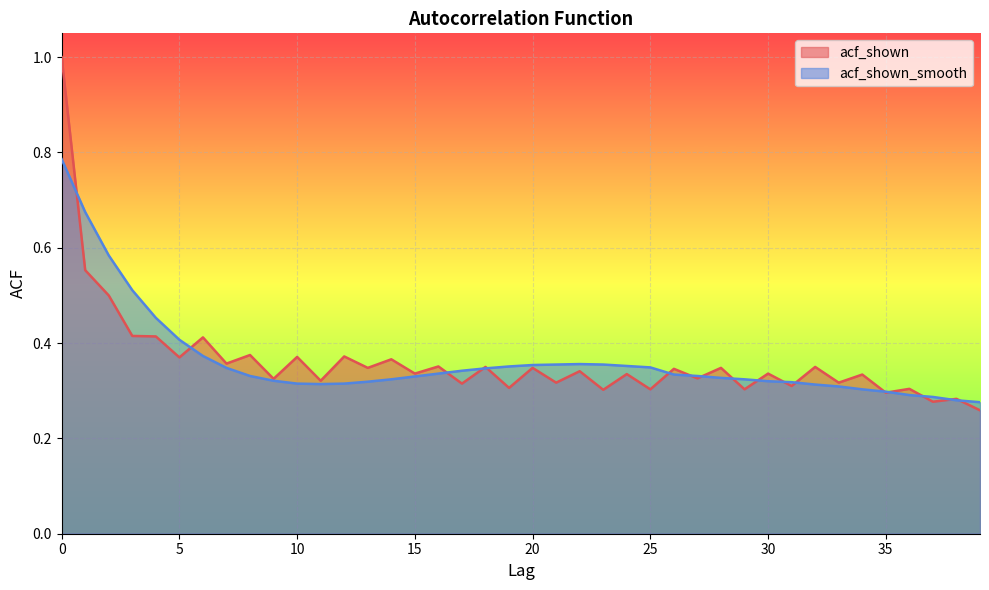

True or false: acf_shown_smooth and acf_shown intersect in this chart.

True